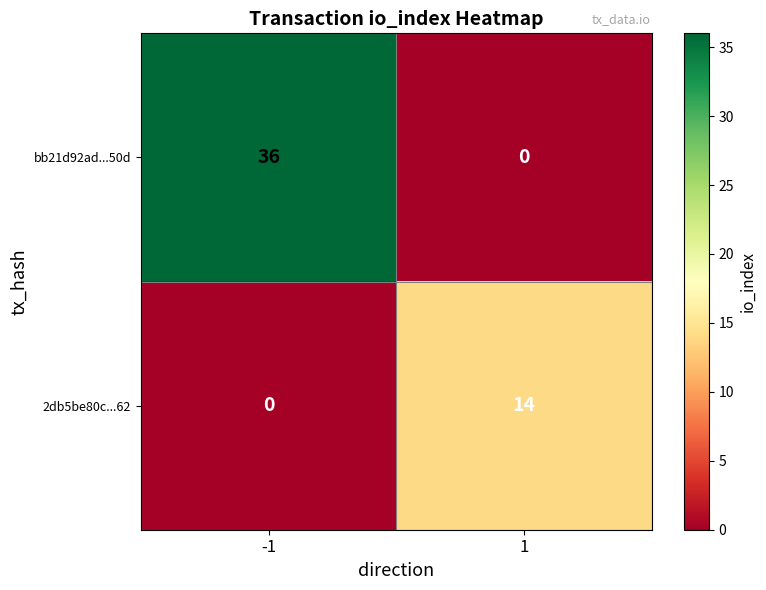

At 1, list the series in order from largest to smallest.

2db5be80c...62, bb21d92ad...50d